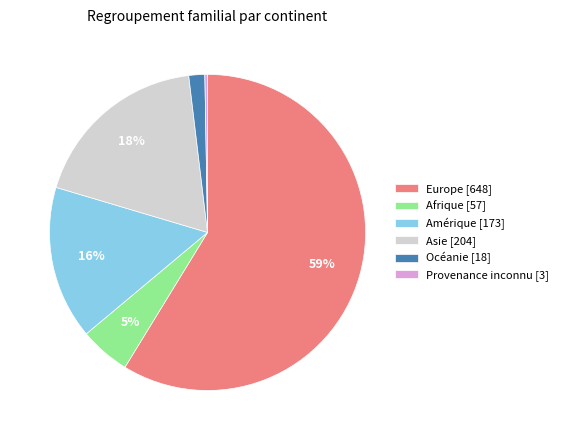

Combined, do Asie [204] and Europe [648] account for over 50%?

Yes